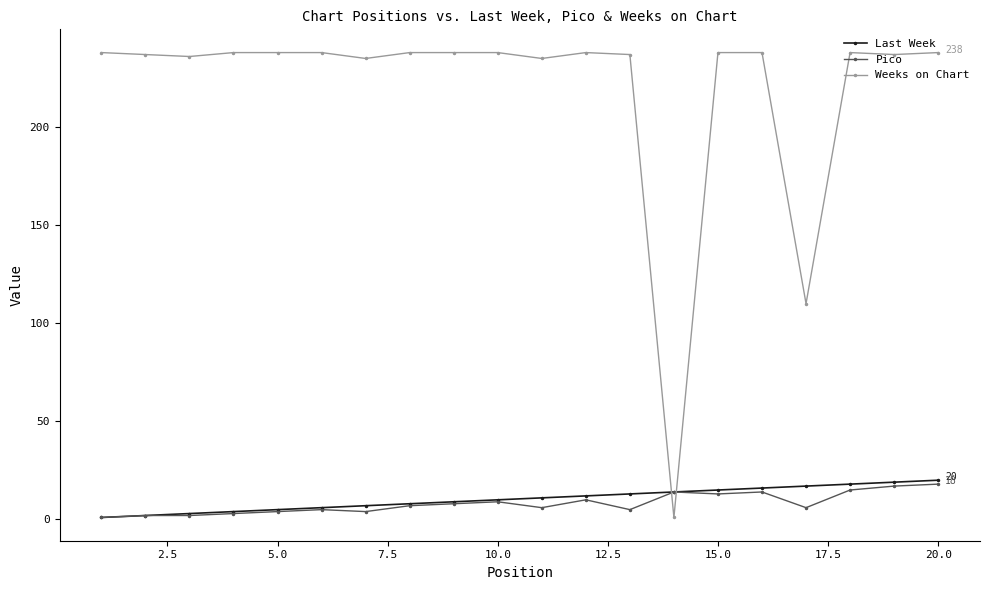

At how many categories does at least one series exceed 38?

19